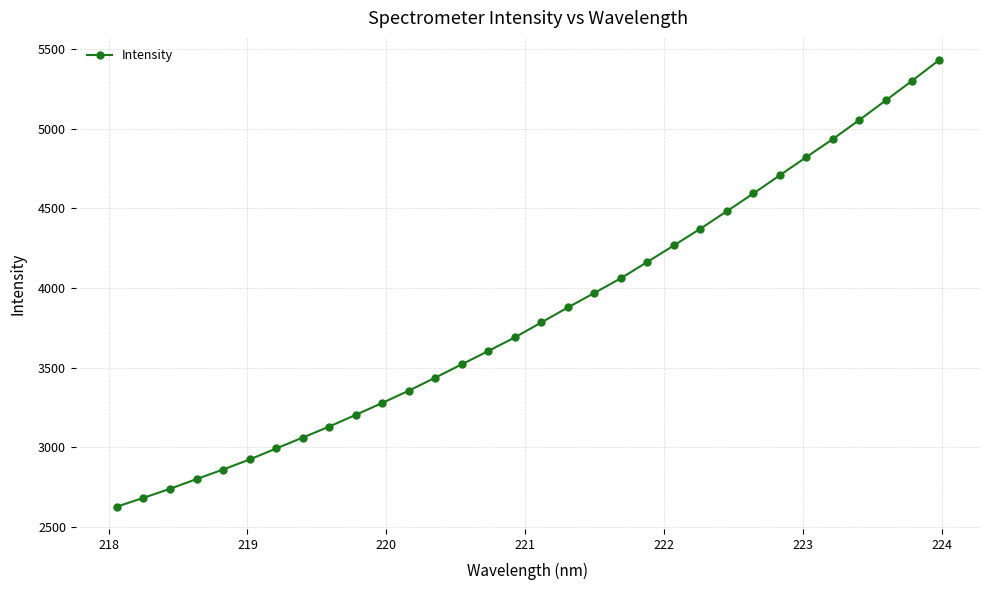

What is the value of the 8th point from the left?

3060.4